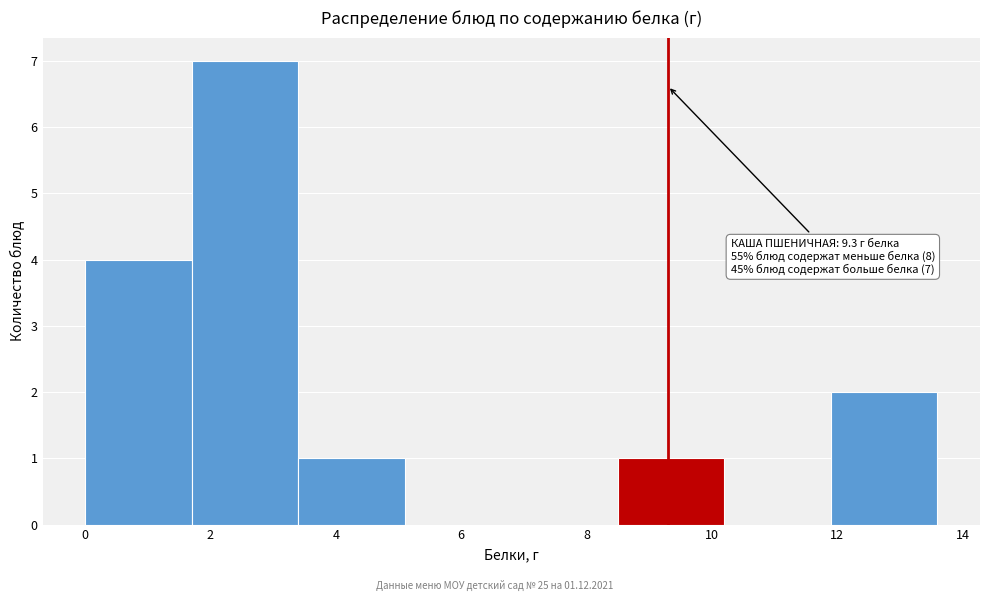

Which range on the x-axis has the tallest bar?

1.7 to 3.4